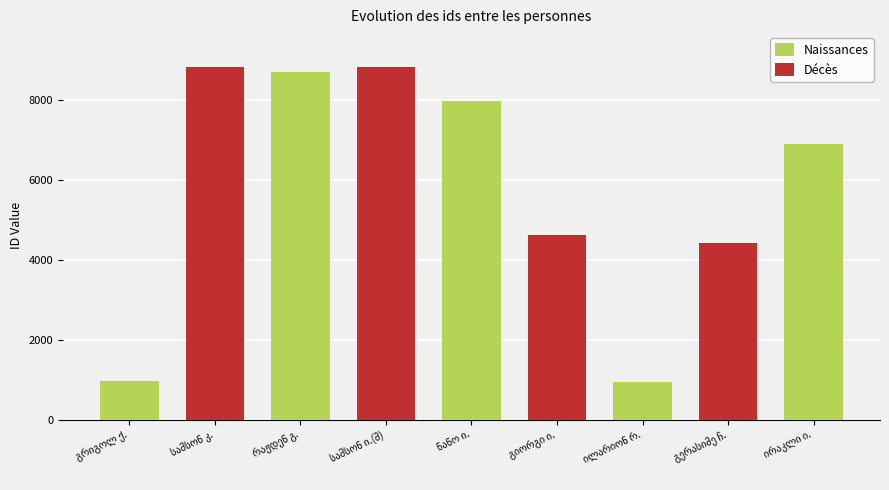

Rank the categories by value from lowest to highest.

949, 967, 4425, 4622, 6889, 7986, 8698, 8830, 8835